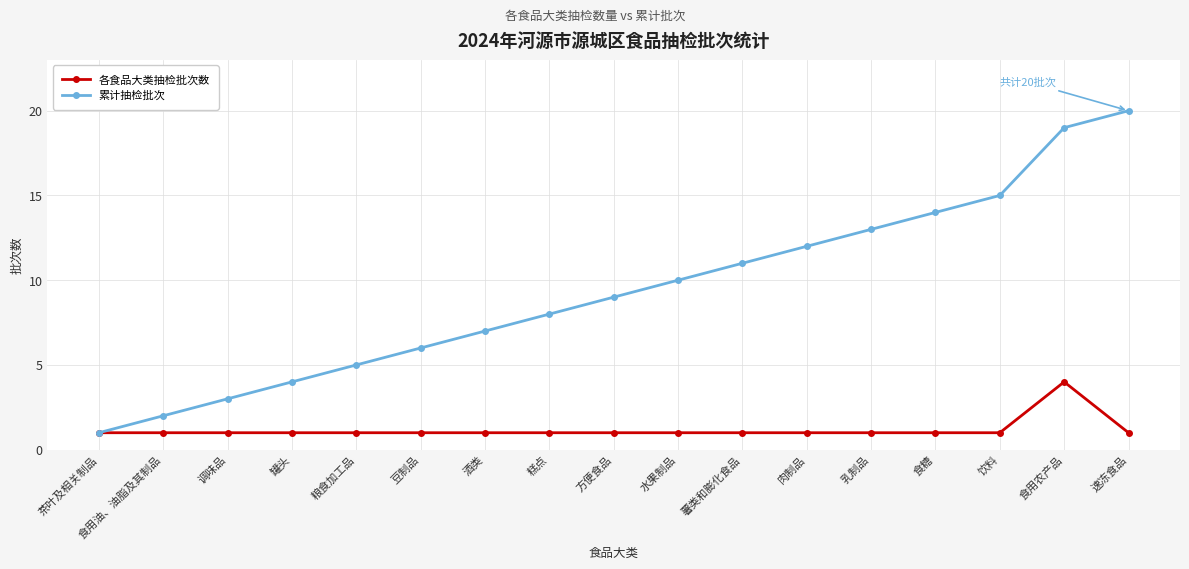

Reading left to right, list all the values displayed in this chart.

各食品大类抽检批次数: 茶叶及相关制品=1	食用油、油脂及其制品=1	调味品=1	罐头=1	粮食加工品=1	豆制品=1	酒类=1	糕点=1	方便食品=1	水果制品=1	薯类和膨化食品=1	肉制品=1	乳制品=1	食糖=1	饮料=1	食用农产品=4	速冻食品=1
累计抽检批次: 茶叶及相关制品=1	食用油、油脂及其制品=2	调味品=3	罐头=4	粮食加工品=5	豆制品=6	酒类=7	糕点=8	方便食品=9	水果制品=10	薯类和膨化食品=11	肉制品=12	乳制品=13	食糖=14	饮料=15	食用农产品=19	速冻食品=20